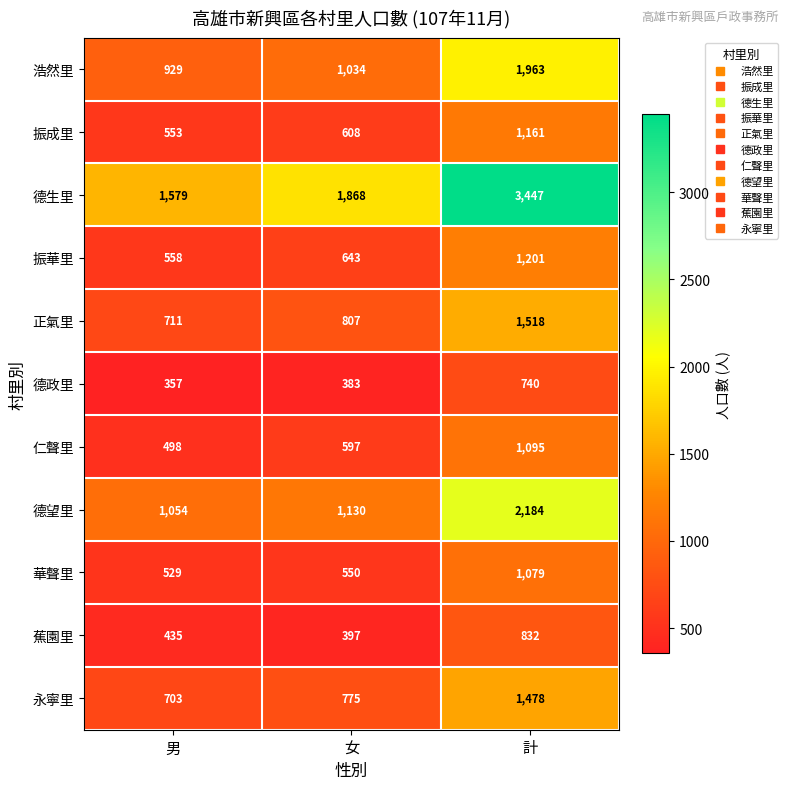

Rank the series at 女 from highest to lowest value.

德生里, 德望里, 浩然里, 正氣里, 永寧里, 振華里, 振成里, 仁聲里, 華聲里, 蕉園里, 德政里